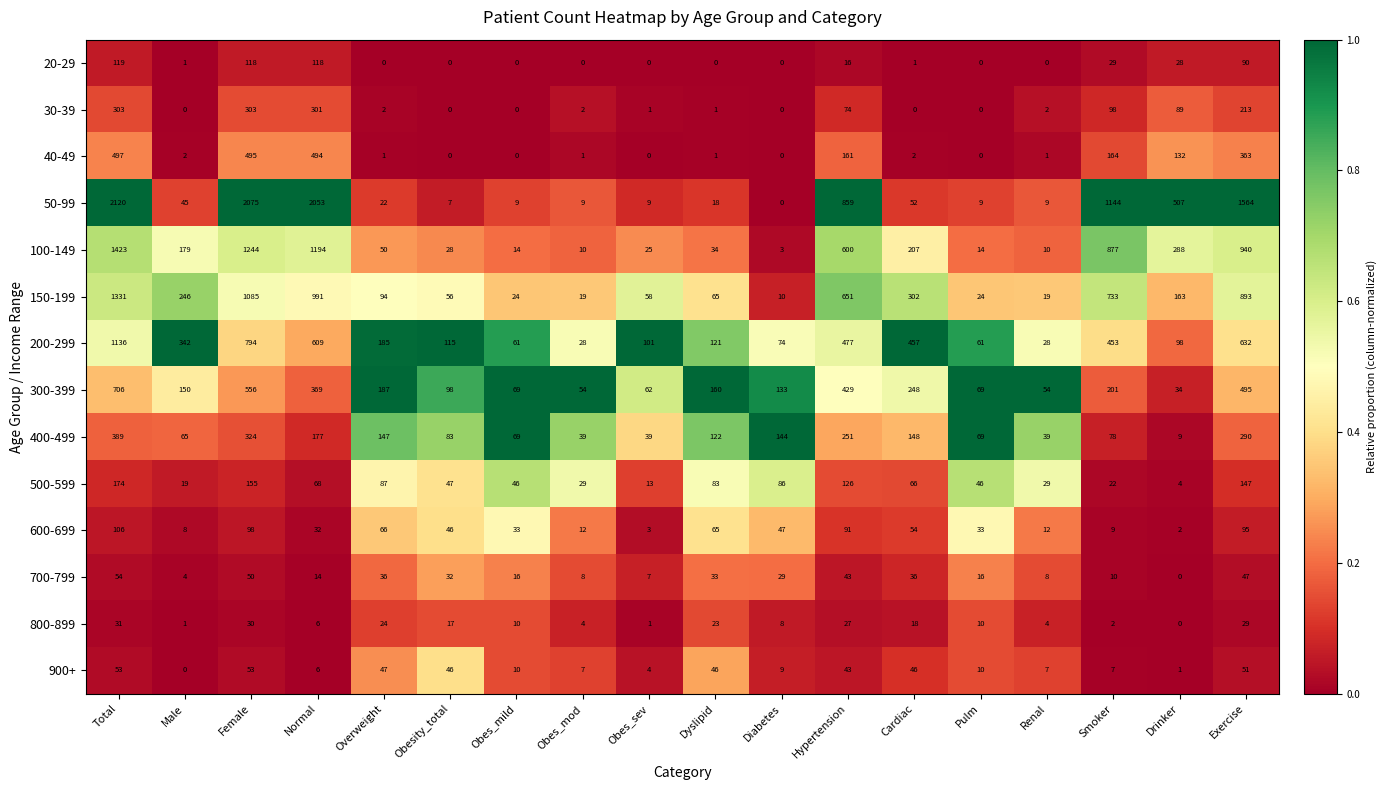

The 900+ series shows 2 at Obes_mod. True or false?

False